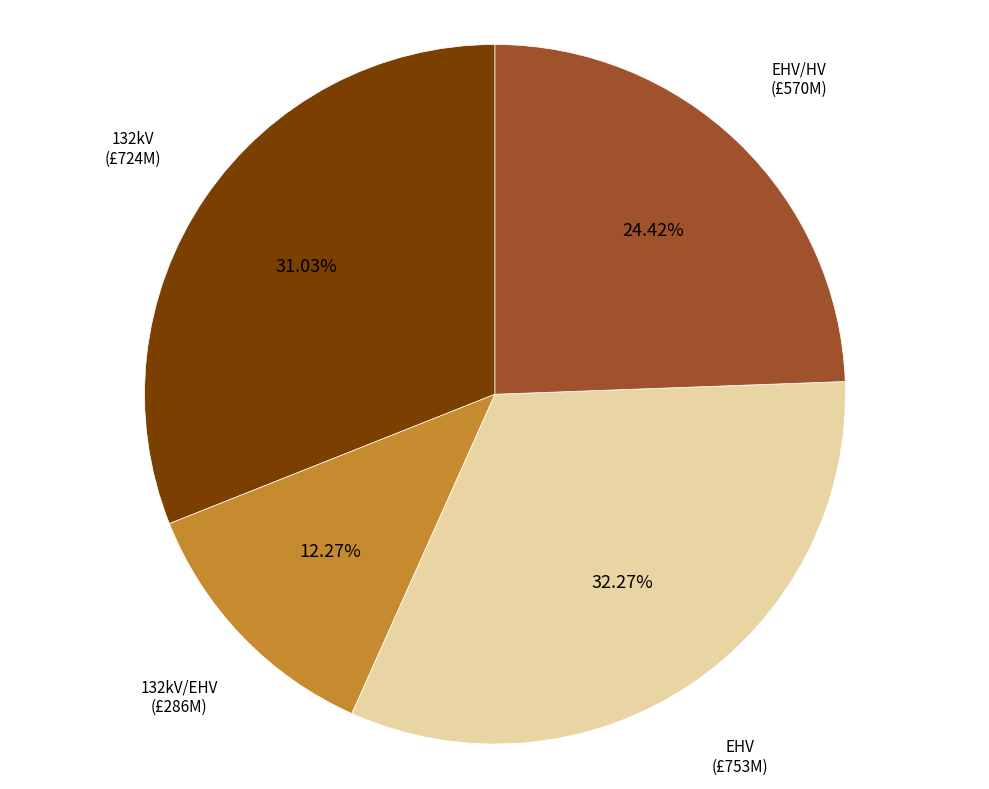

True or false: EHV/HV accounts for 24% of the total.

True